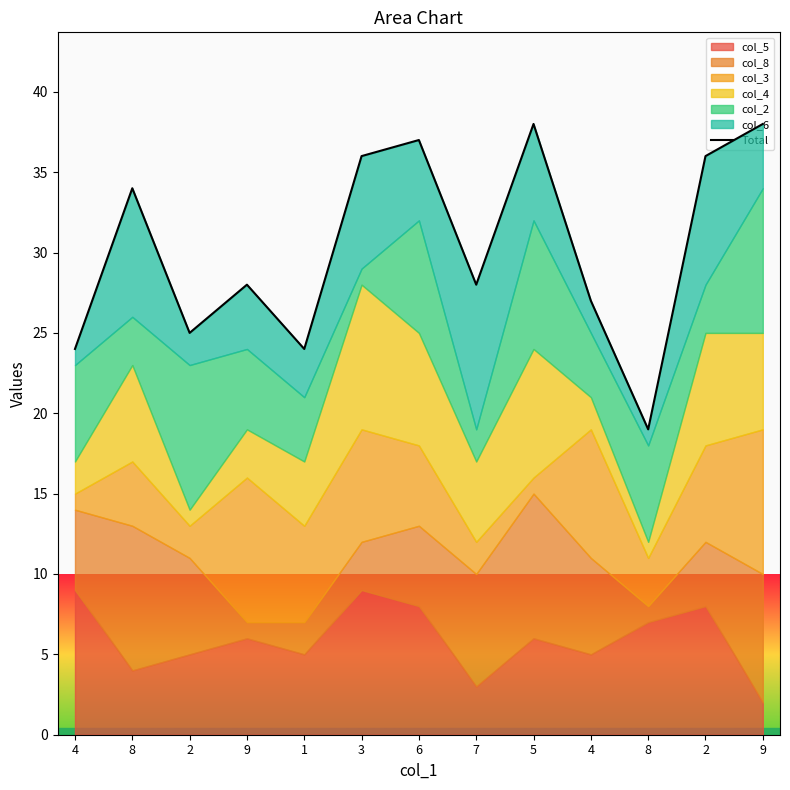

How many interior local valleys (lower than both neighbors) does the data have?

4